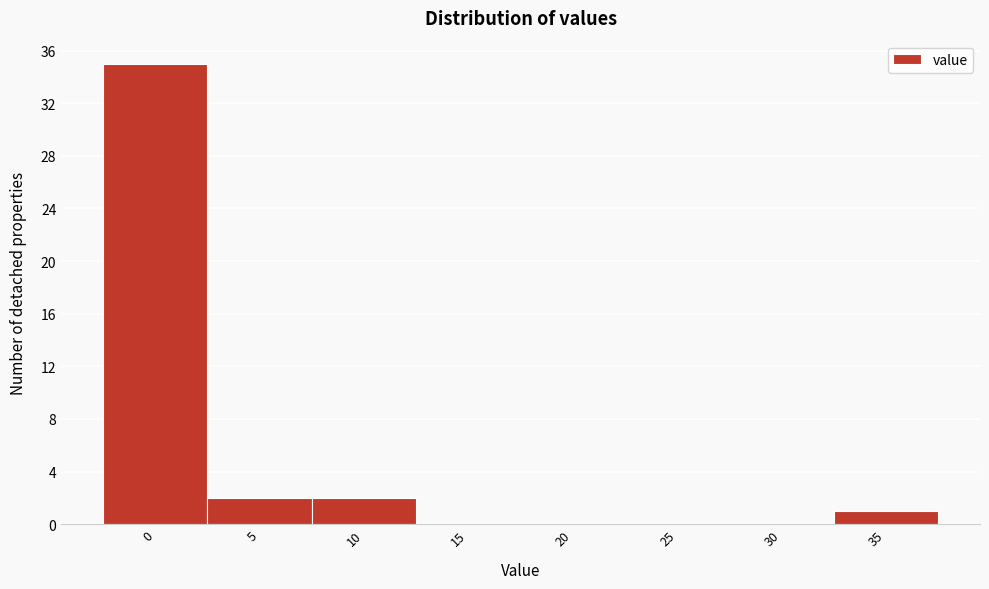

Reading left to right, list all the values displayed in this chart.

0=35	5=2	10=2	15=0	20=0	25=0	30=0	35=1